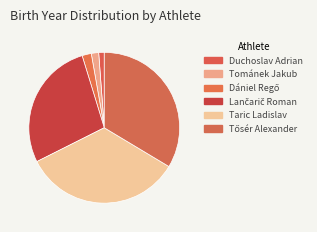

Is there a majority slice in this chart?

No